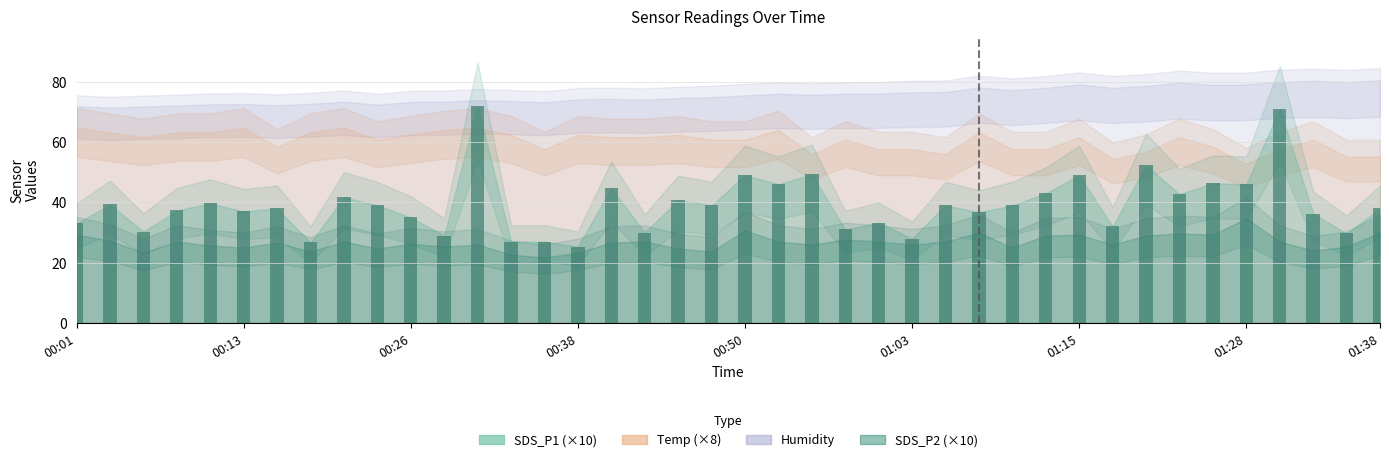

What is the average value?

39.2